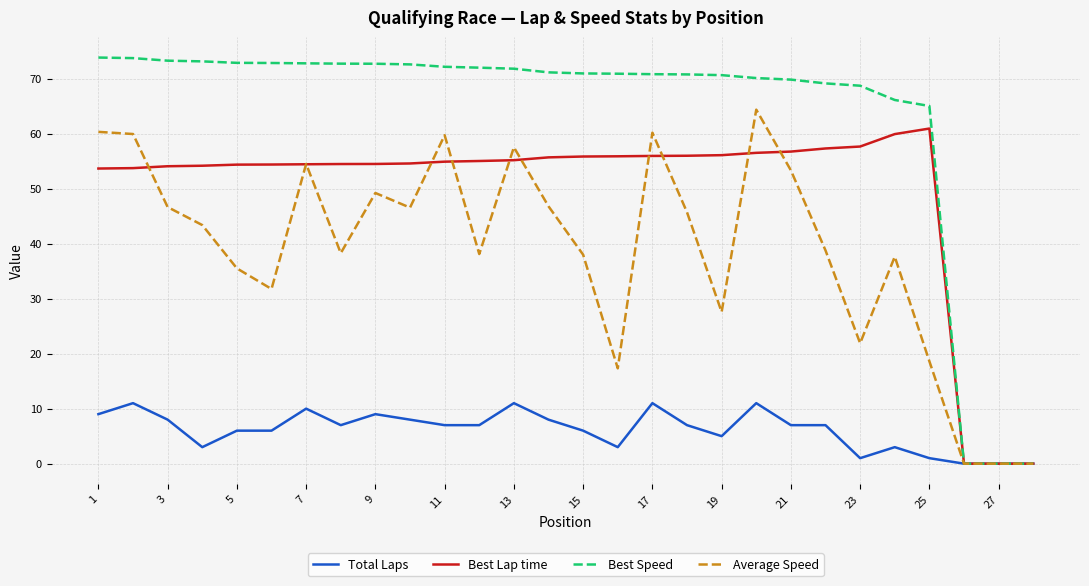

What are all the series names shown in the legend?

Total Laps, Best Lap time, Best Speed, Average Speed